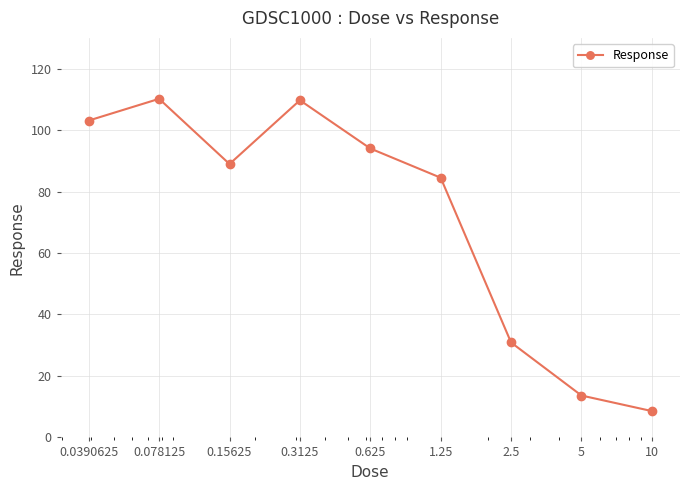

What is the value of the 4th point from the left?

109.7